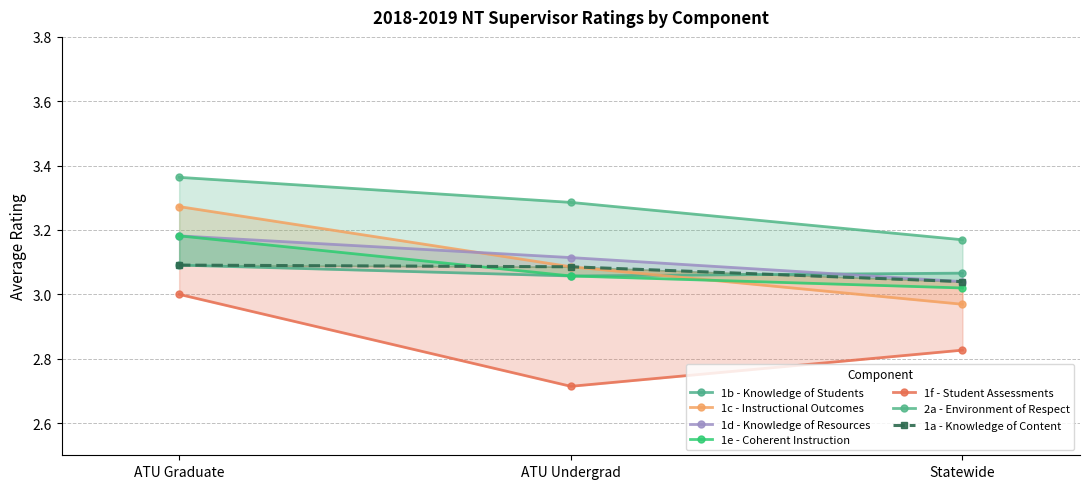

Count the number of categories in the chart.

3